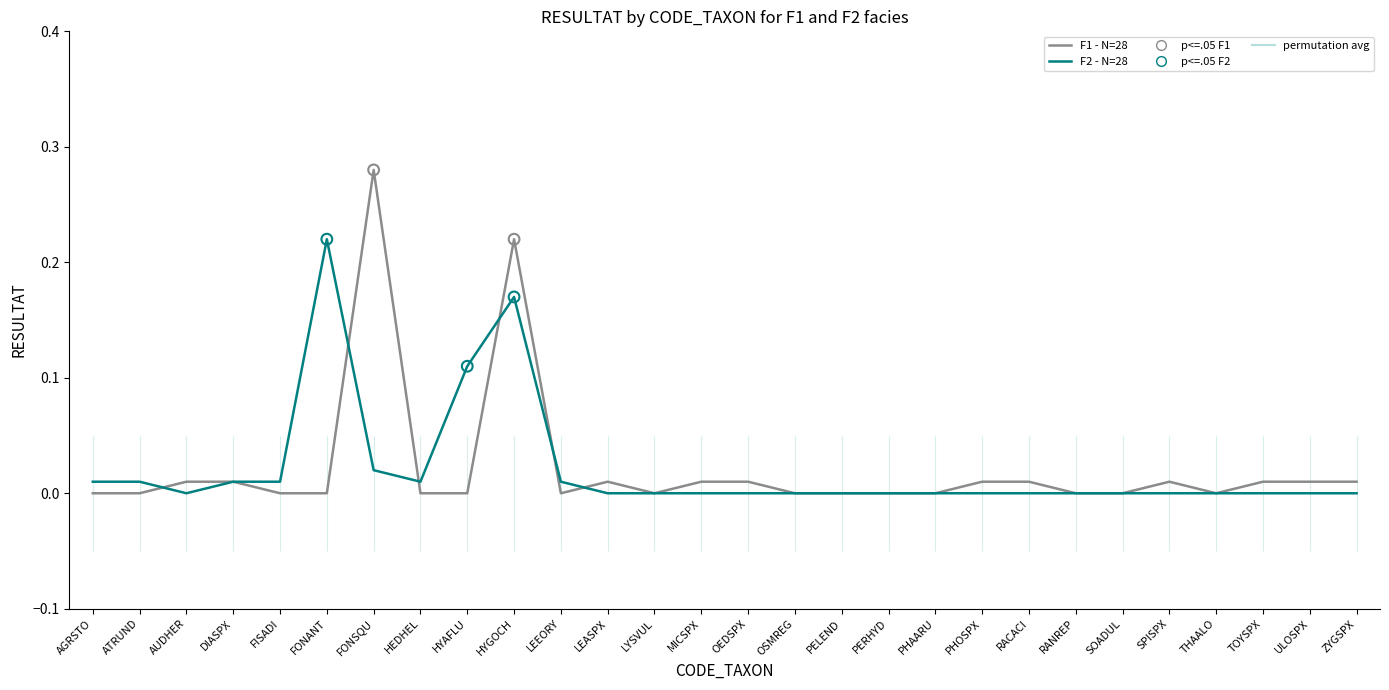

At which category is the sum across all series the highest?

HYGOCH